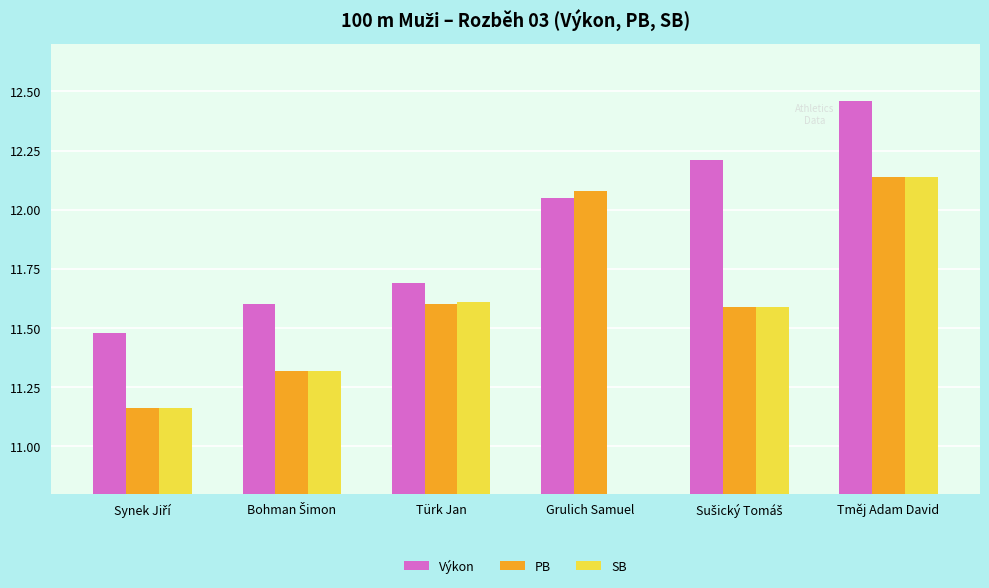

The value of PB at Bohman Šimon is 15.4. True or false?

False